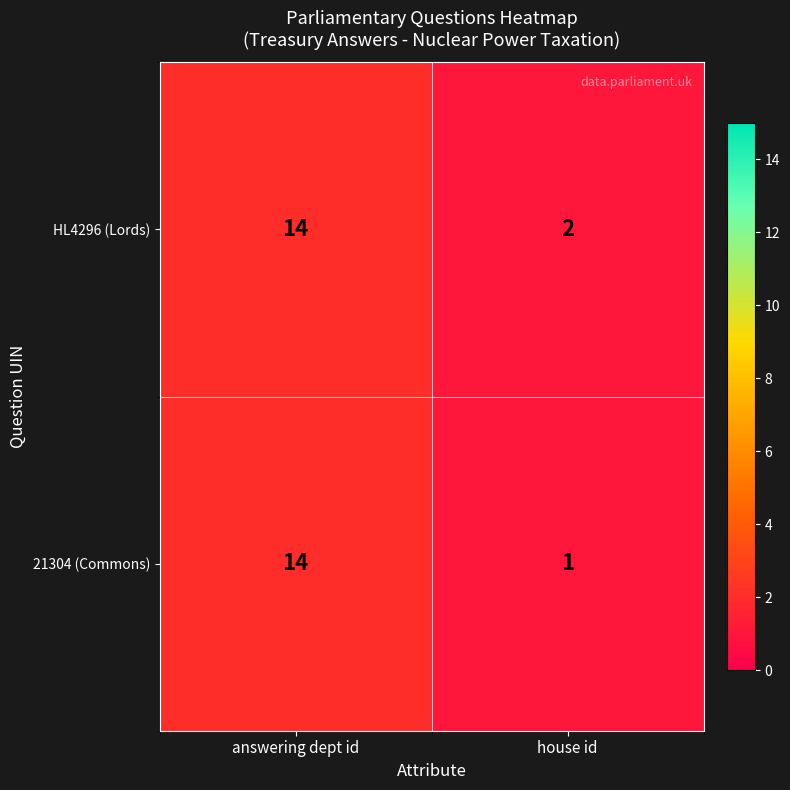

Reading left to right, transcribe all the data shown in this chart.

HL4296 (Lords): answering dept id=14	house id=2
21304 (Commons): answering dept id=14	house id=1